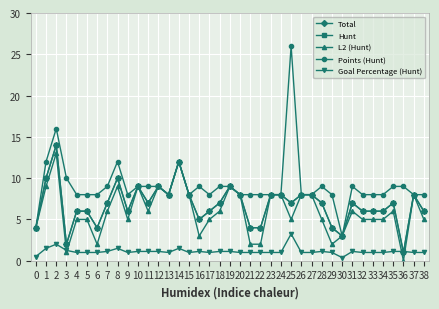

Rank the series at 29 from highest to lowest value.

Points (Hunt), Total, Hunt, L2 (Hunt), Goal Percentage (Hunt)